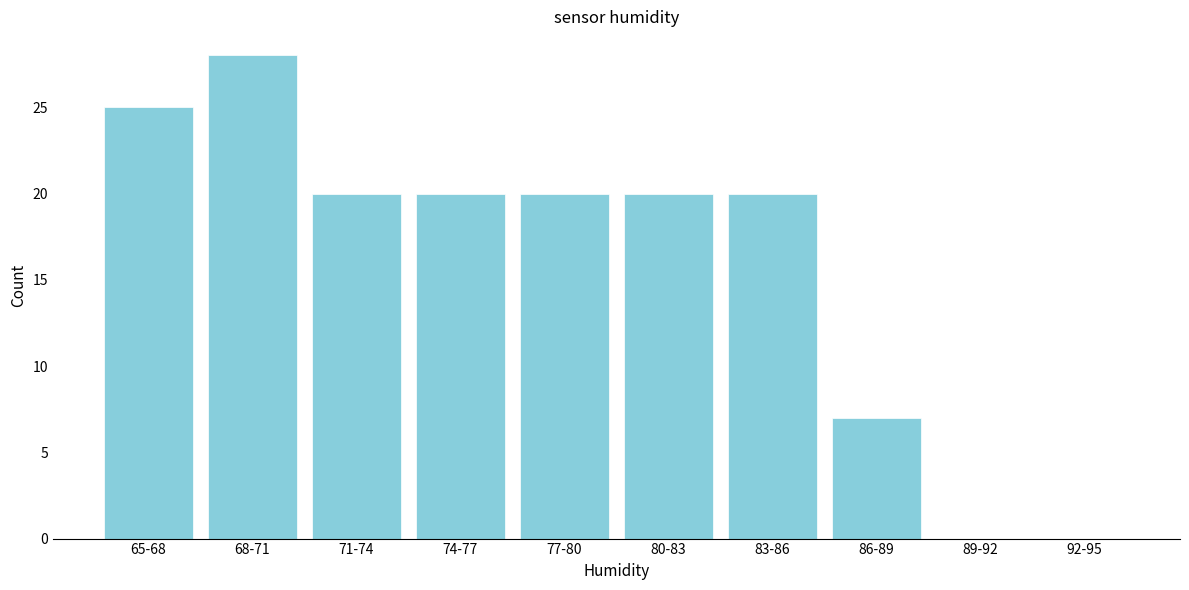

Reading left to right, what are all the values shown in this chart?

65-68=25	68-71=28	71-74=20	74-77=20	77-80=20	80-83=20	83-86=20	86-89=7	89-92=0	92-95=0